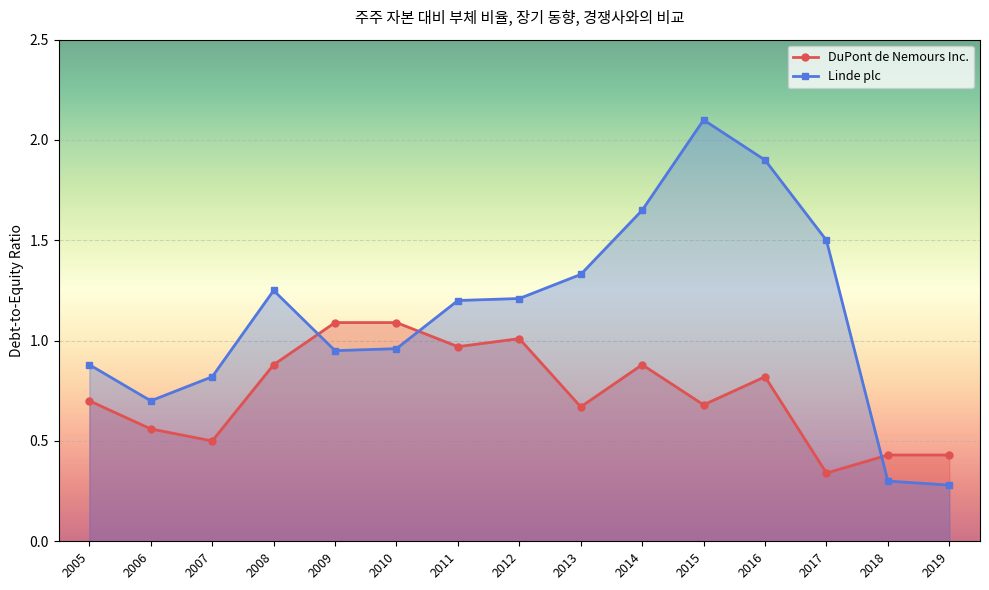

How many series are shown in this chart?

2